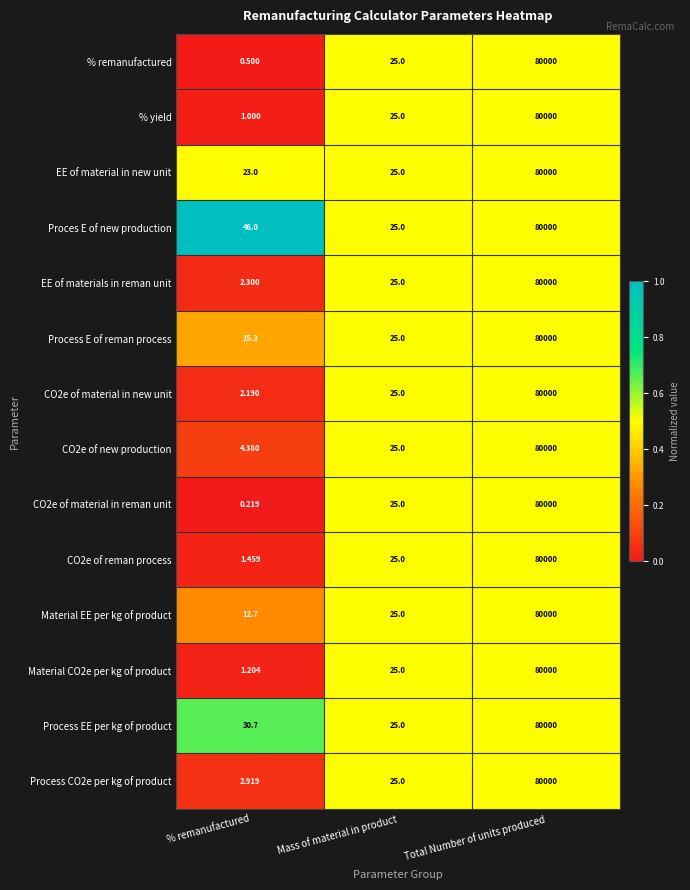

What is the maximum value shown in the chart?

80000.0